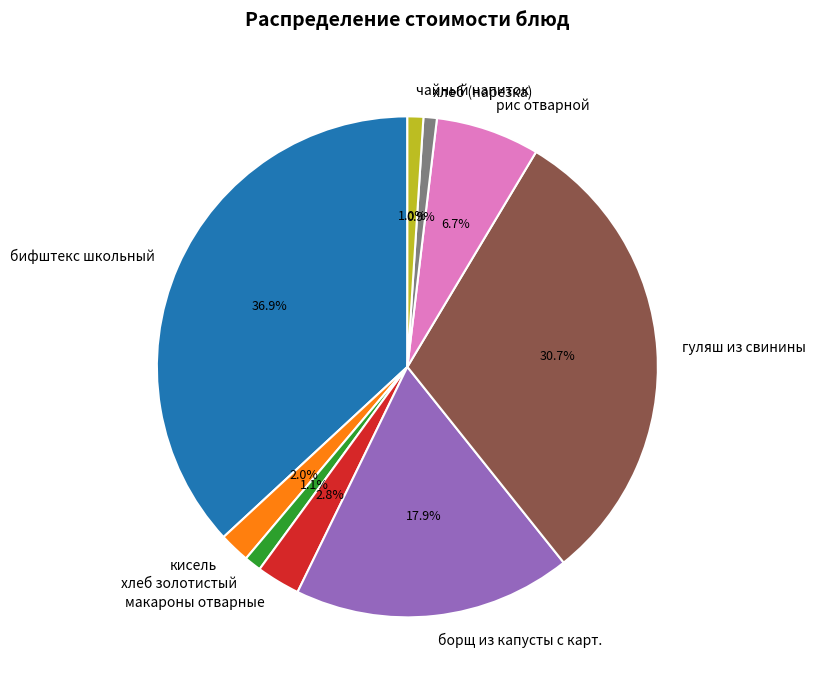

What is the total percentage of гуляш из свинины and чайный напиток?

31.7%